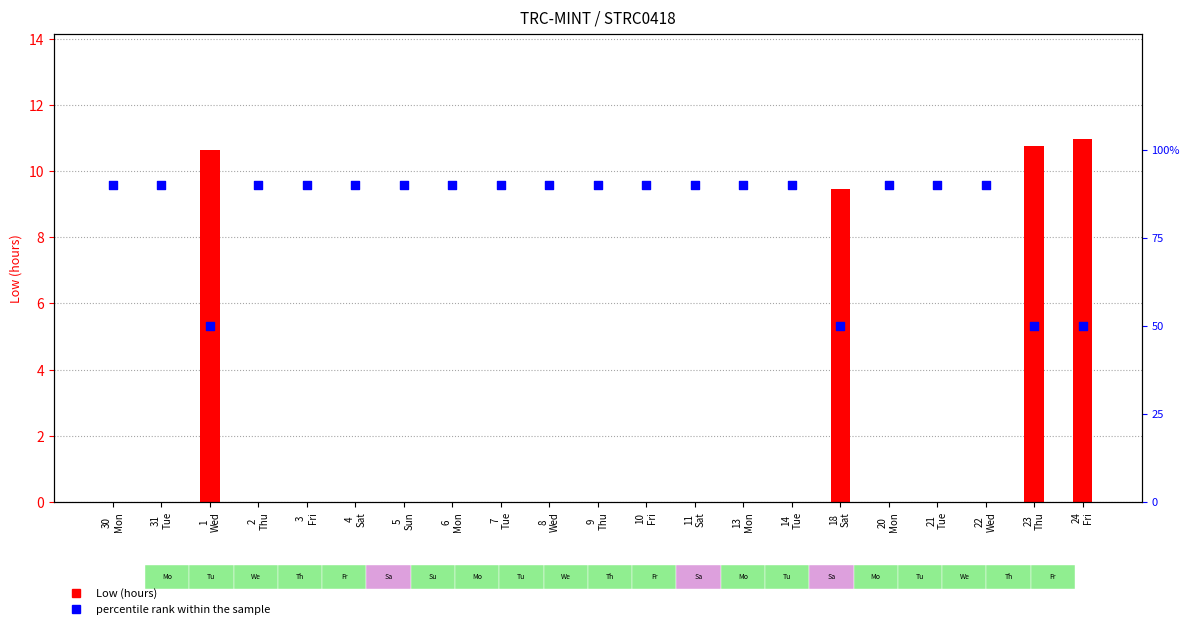

At which category is the sum across all series the highest?

30
Mon